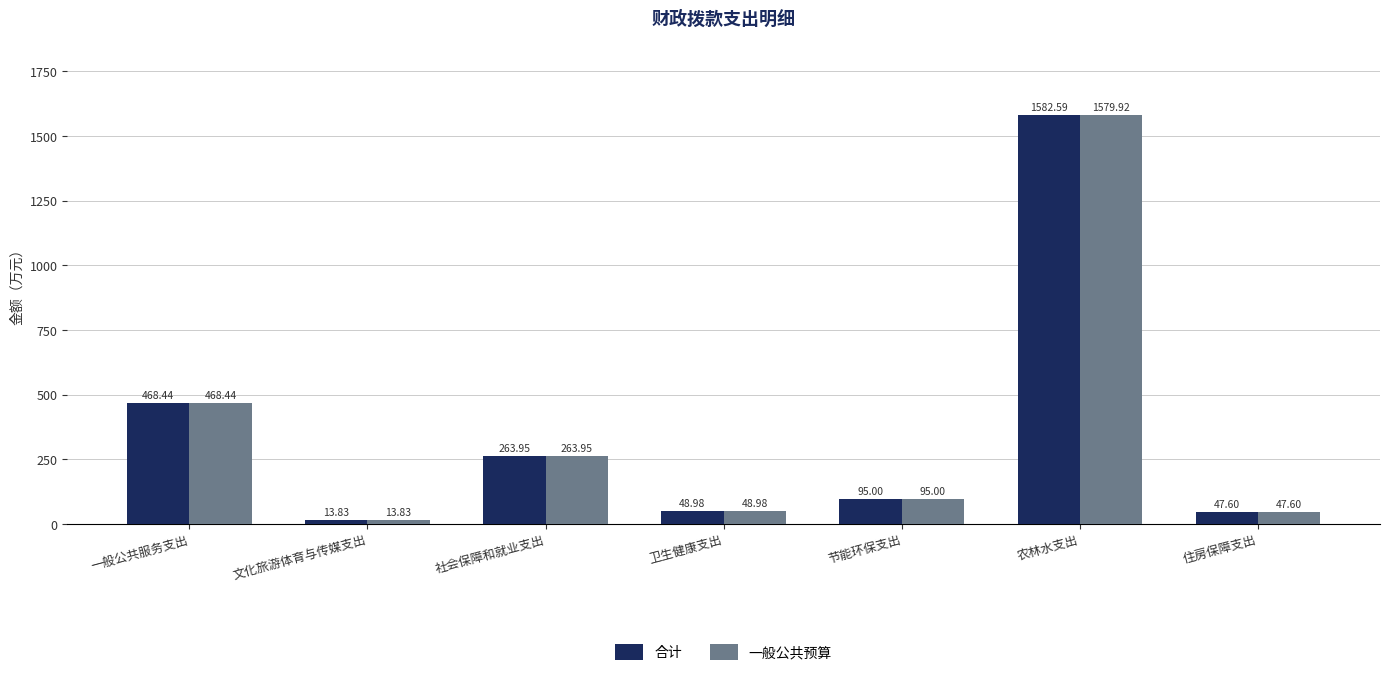

Which category has the lowest value in the 合计 series?

文化旅游体育与传媒支出